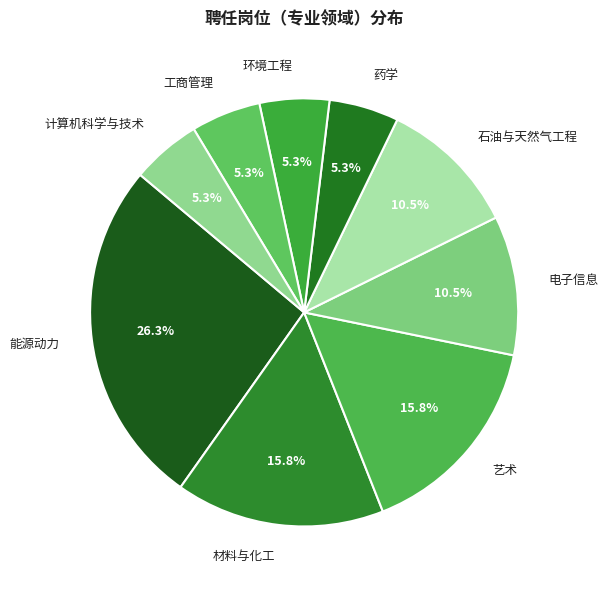

How many slices are in this pie chart?

9